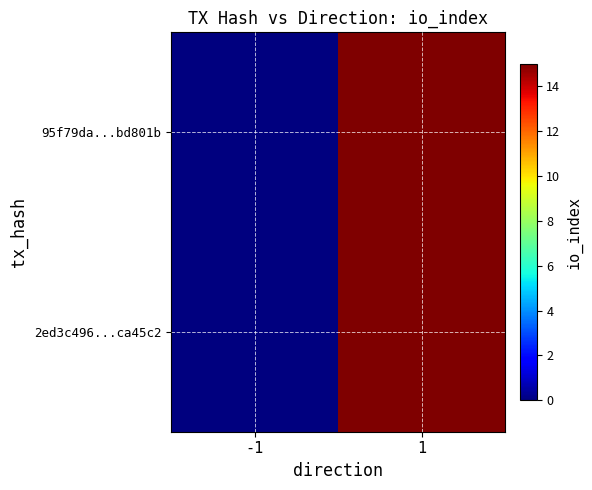

Between -1 and 1, which is larger?

1